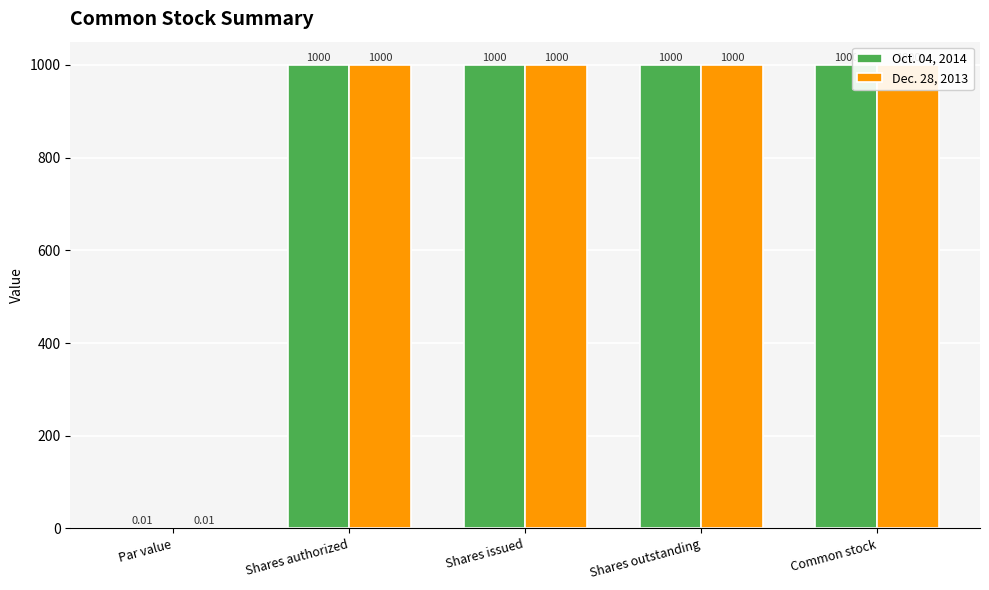

Reading left to right, extract all data points from this chart.

Oct. 04, 2014: 0.0	1000.0	1000.0	1000.0	1000.0
Dec. 28, 2013: 0.0	1000.0	1000.0	1000.0	1000.0